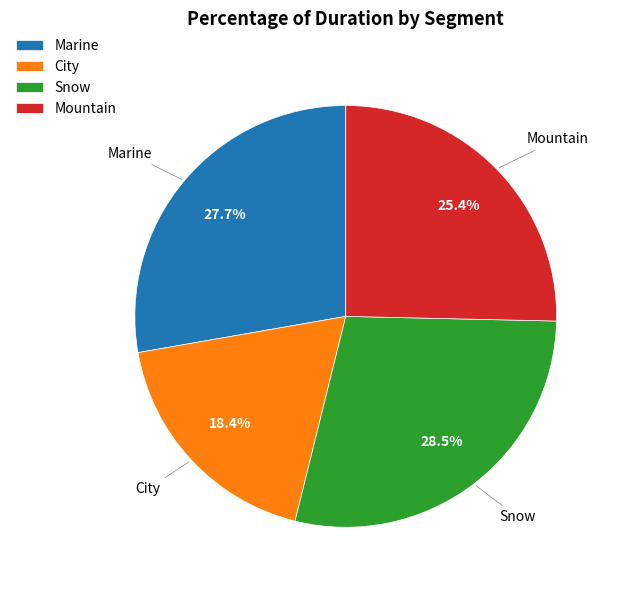

The City slice represents 8% of the pie. True or false?

False